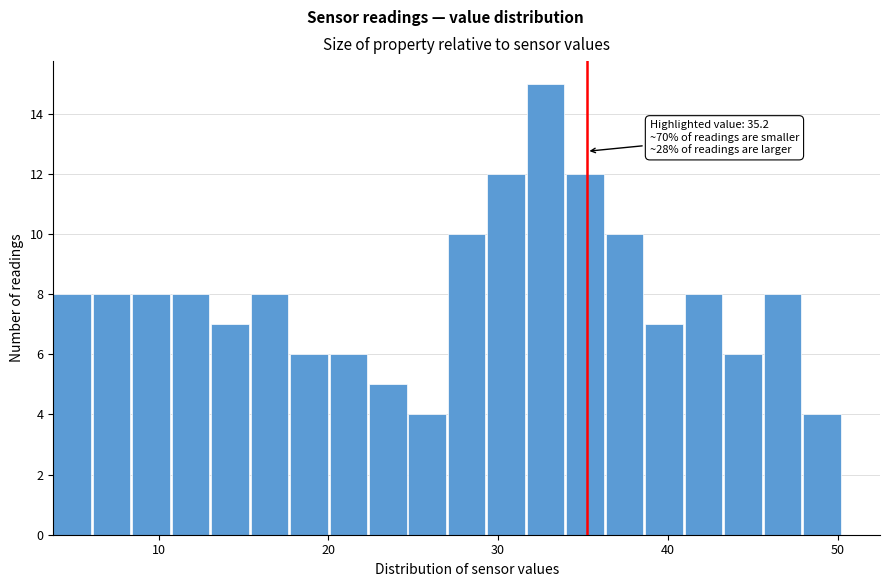

Around what value on the x-axis is the tallest bar? Give the approximate position of its centre, as read against the axis.

33